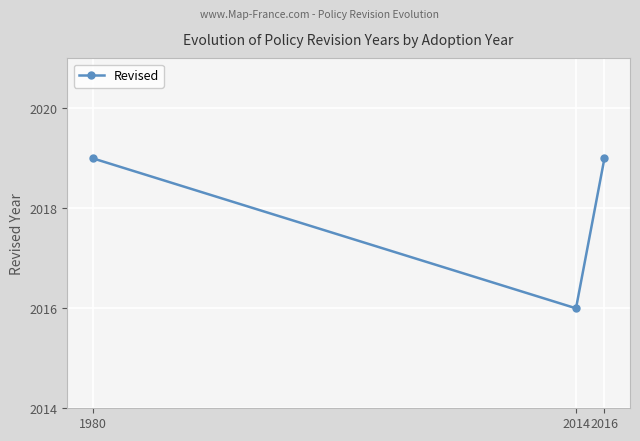

Reading left to right, what are all the values shown in this chart?

1980=2019	2014=2016	2016=2019